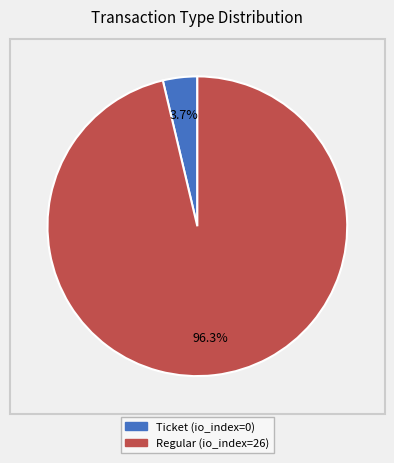

Which category has the biggest portion of the pie?

Regular